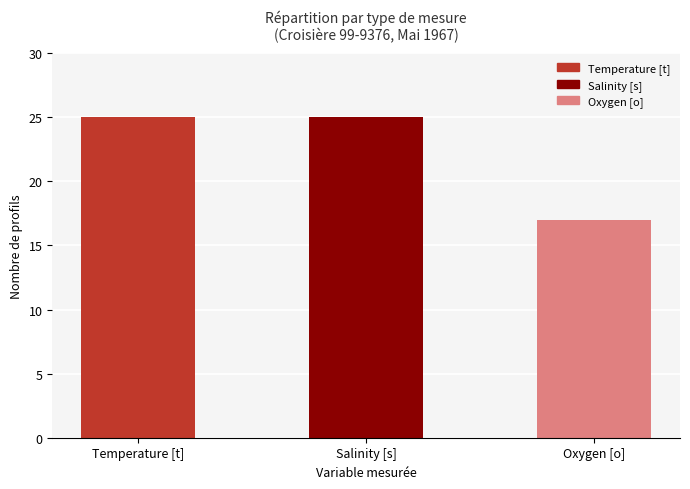

What is the value of the 3rd bar from the left?

17